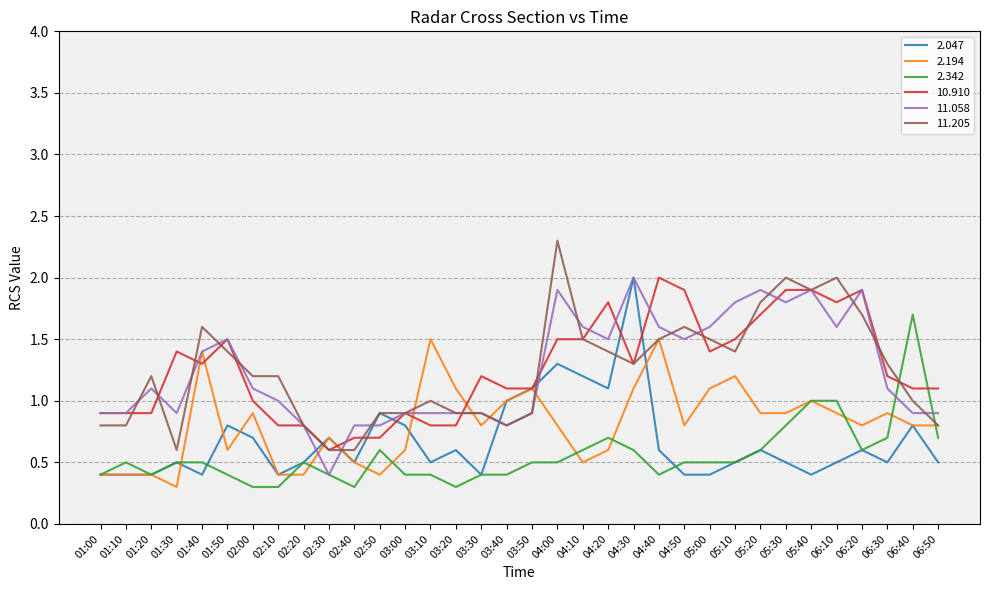

Does the chart have visible grid lines?

Yes